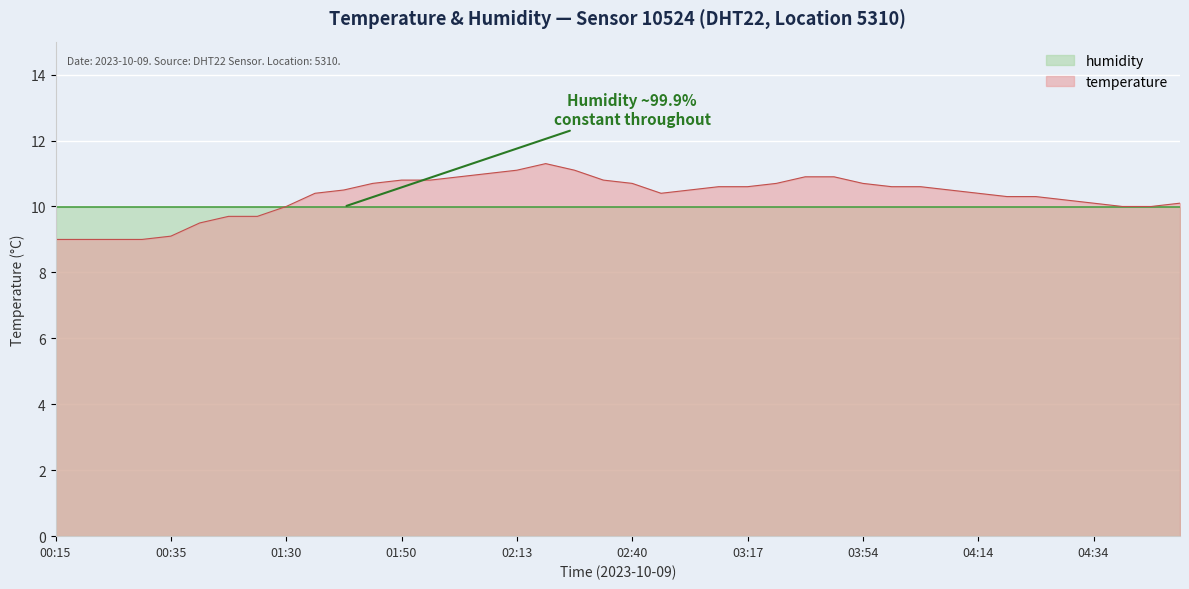

What is the difference between the maximum and minimum values?

2.3